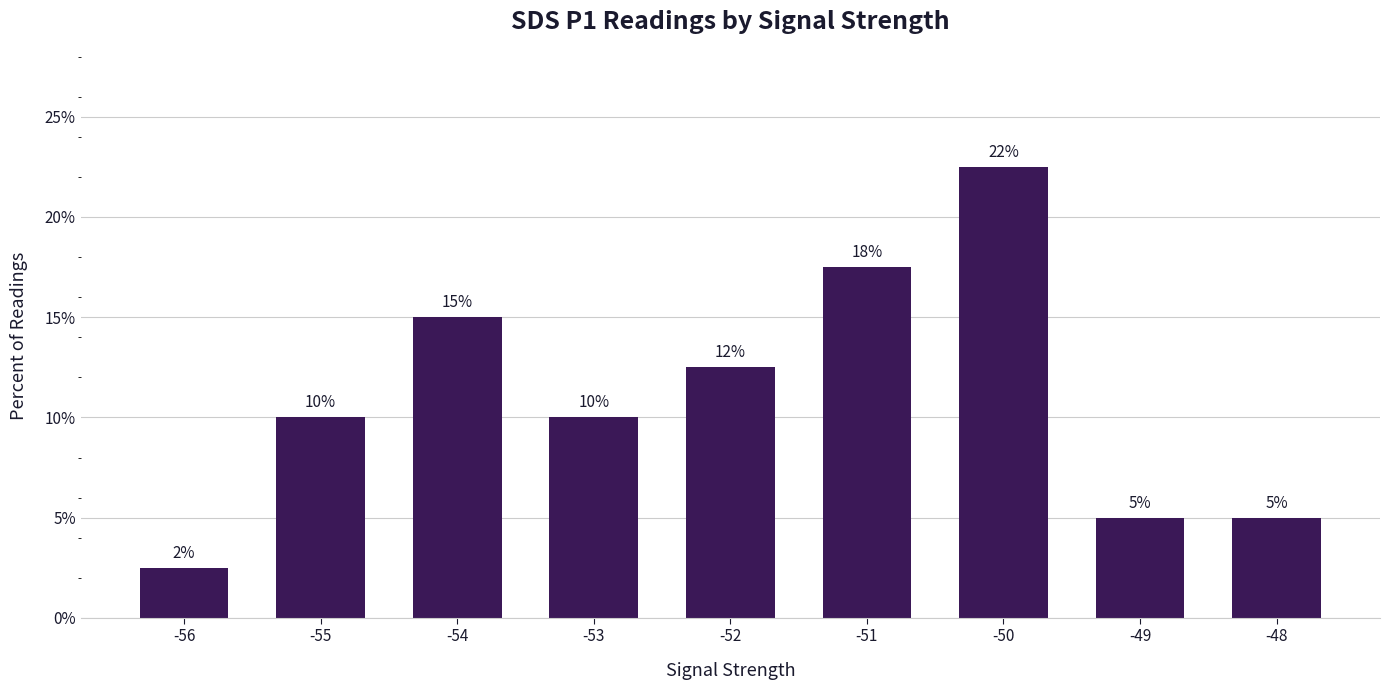

What is the ratio of the value at -51 to the value at -56?

7.0